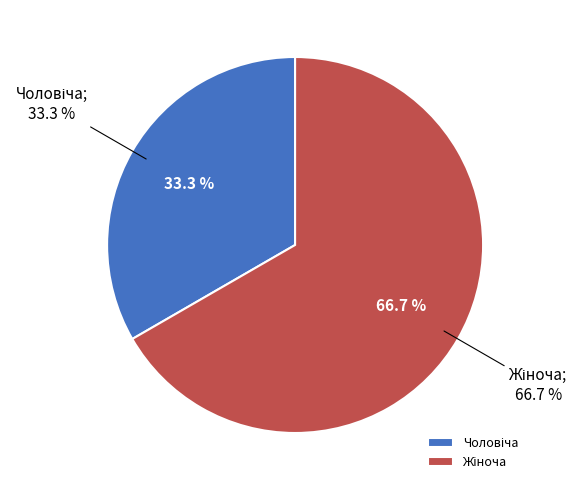

What is the total percentage of Жіноча and Чоловіча?

100.0%